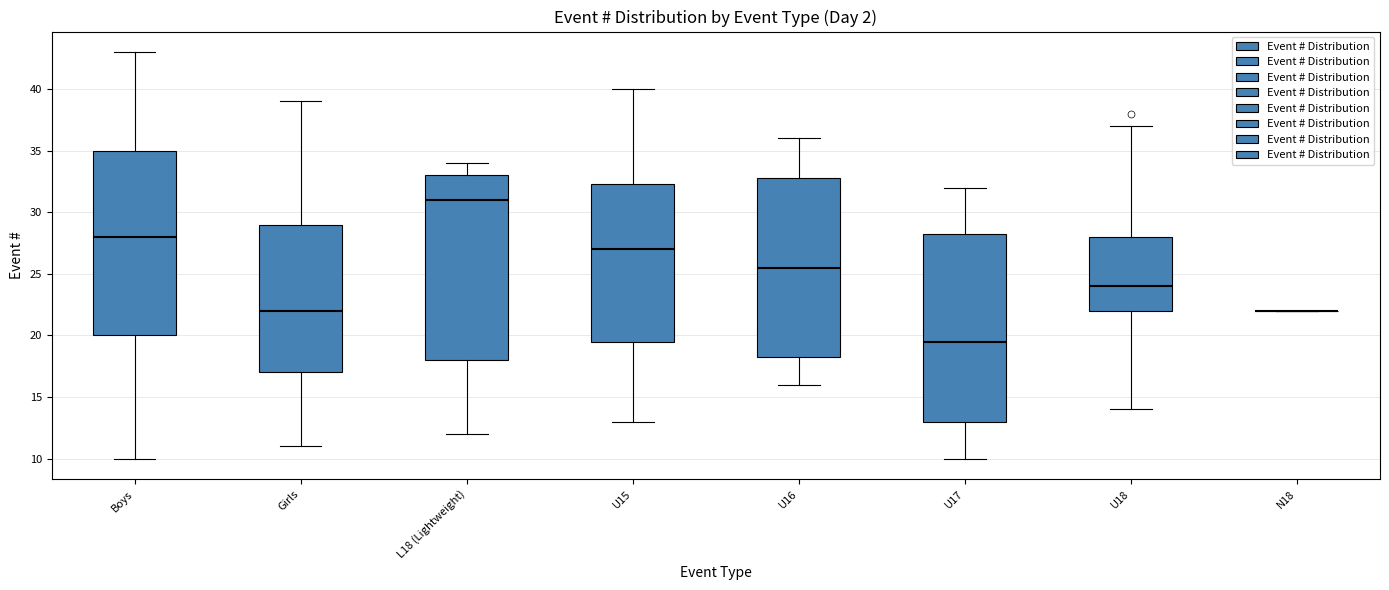

Reading left to right, transcribe this box plot: for each box, give where its median line is, the range the box spans, and where its two whiskers end, as read against the y-axis. The values are not printed on the chart, so give them approximately, as read against the axis.

Boys: median 28.0, box 20.0 to 35.0, whiskers 10.0 to 43.0
Girls: median 22.0, box 17.0 to 29.0, whiskers 11.0 to 39.0
L18 (Lightweight): median 31.0, box 18.0 to 33.0, whiskers 12.0 to 34.0
U15: median 27.0, box 19.5 to 32.5, whiskers 13.0 to 40.0
U16: median 25.5, box 18.5 to 33.0, whiskers 16.0 to 36.0
U17: median 19.5, box 13.0 to 28.5, whiskers 10.0 to 32.0
U18: median 24.0, box 22.0 to 28.0, whiskers 14.0 to 37.0
N18: box collapsed to a line at 22.0, whiskers 22.0 to 22.0